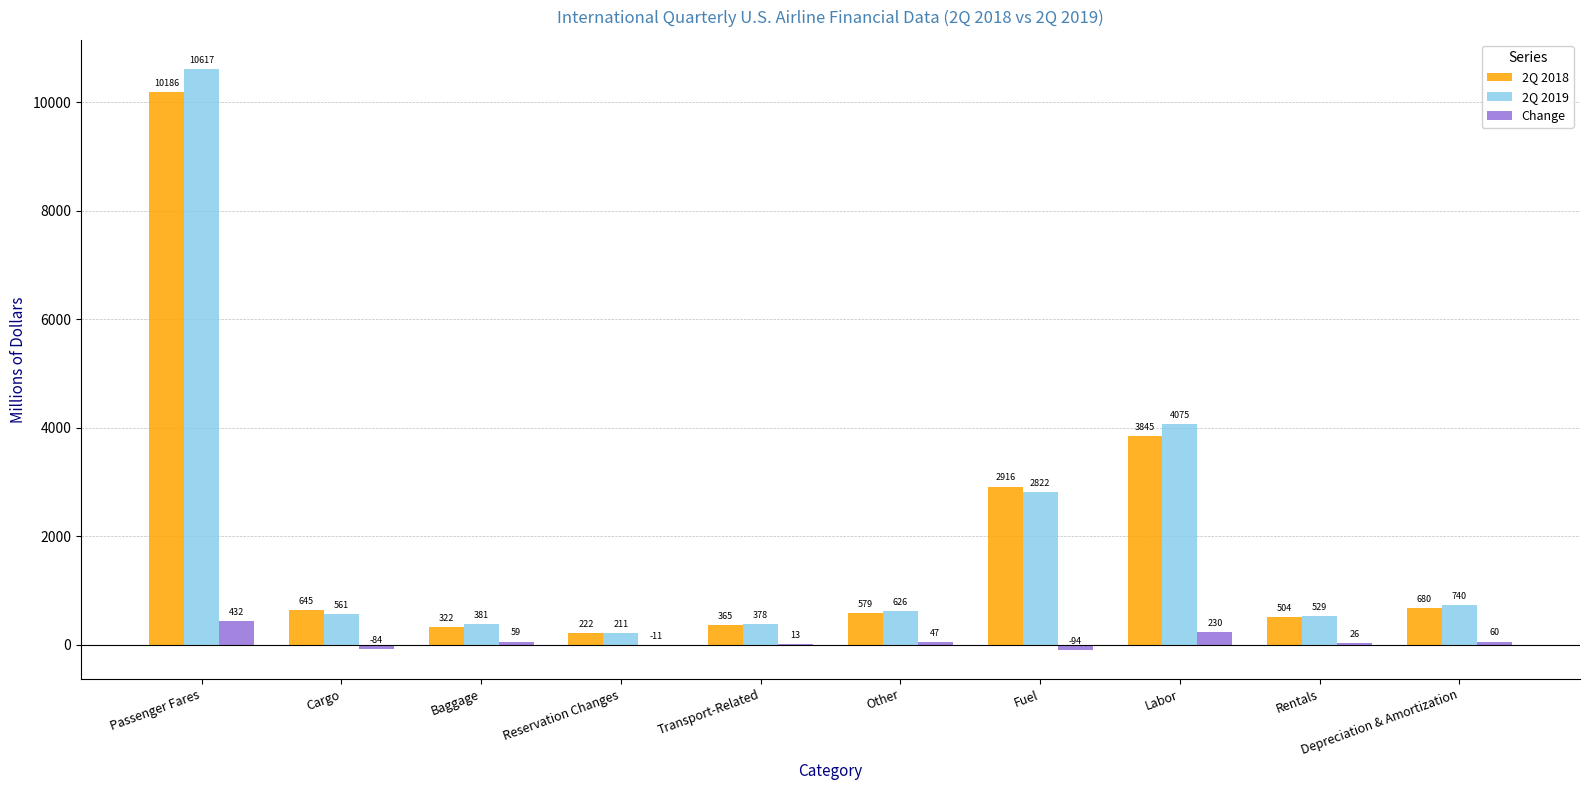

Is it true that 2Q 2019 equals 4074.9 at Labor?

True